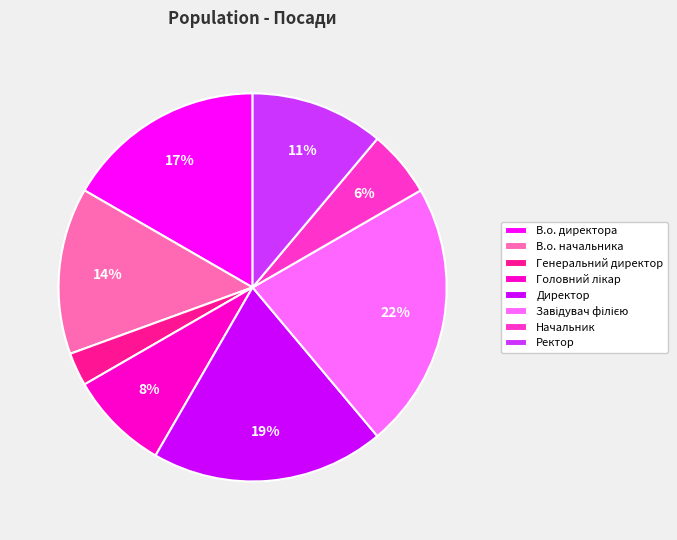

What percentage is the В.о. директора slice, to the nearest percent?

17%